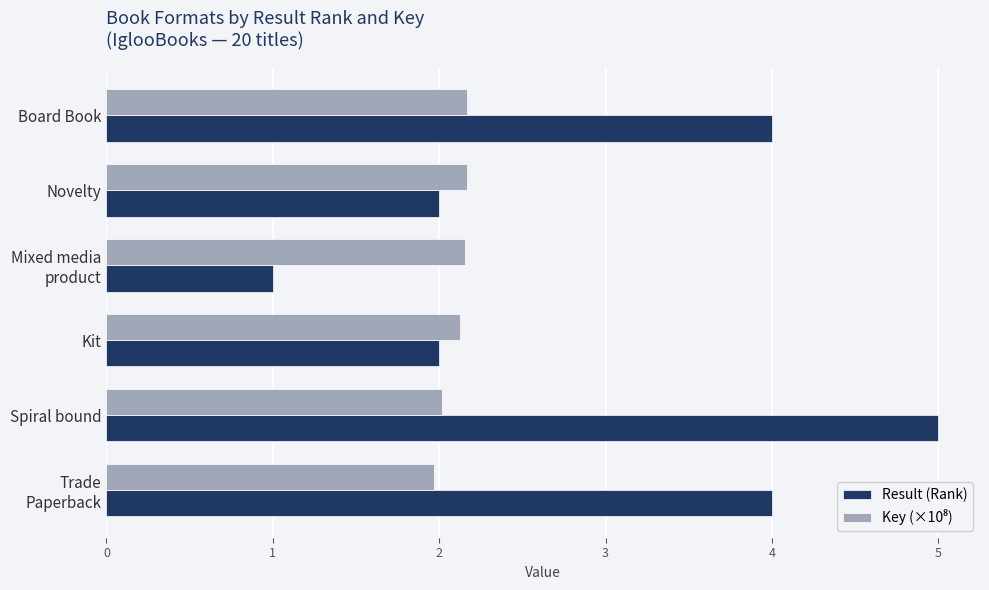

Which label corresponds to the largest value in the chart?

Spiral bound